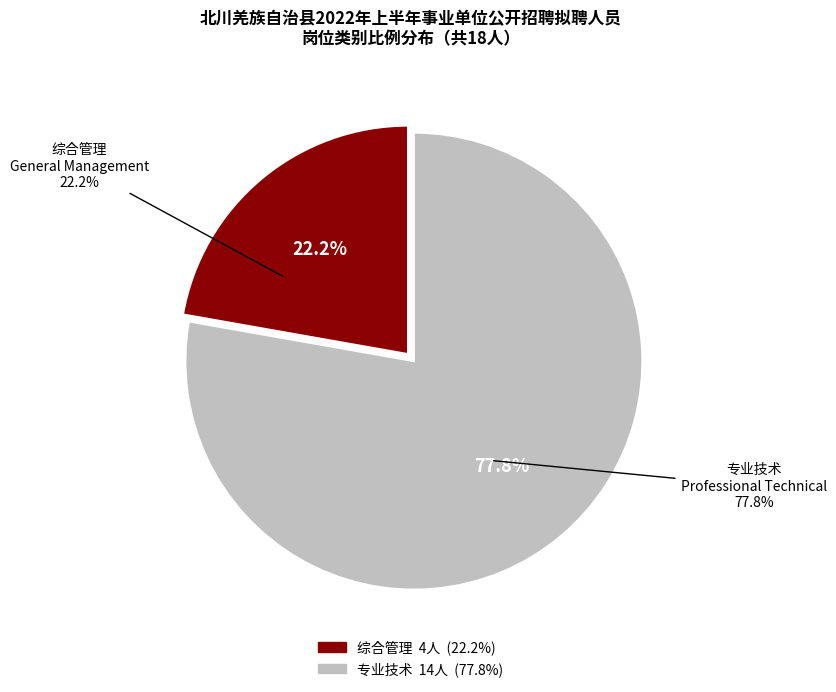

Does 综合管理 represent more than half of the total?

No